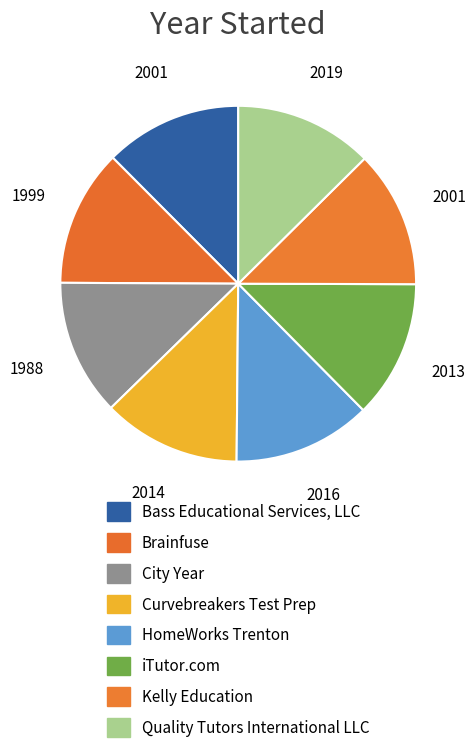

Rank the categories by value from highest to lowest.

Quality Tutors International LLC, HomeWorks Trenton, Curvebreakers Test Prep, iTutor.com, Bass Educational Services, LLC, Kelly Education, Brainfuse, City Year